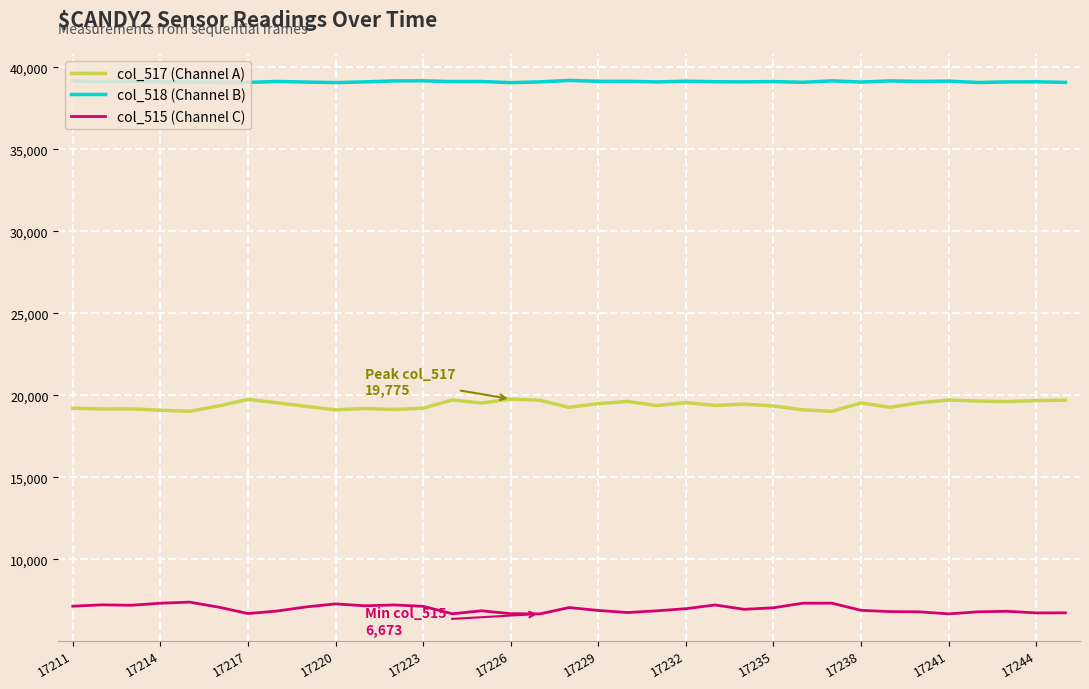

What is the lowest value of the col_518 (Channel B) series?

39071